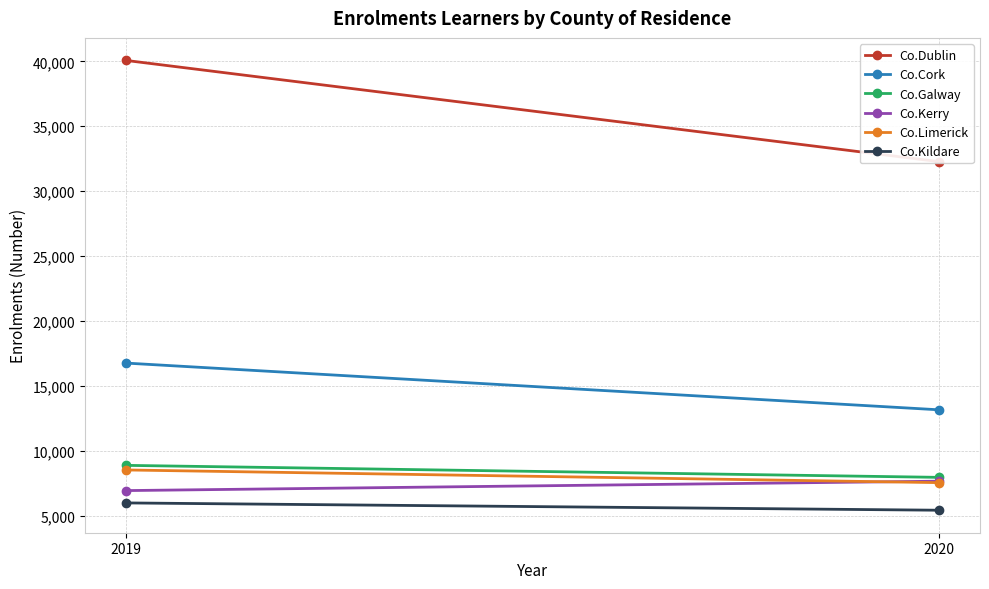

What is the difference between the maximum and minimum values in the Co.Dublin series?

7801